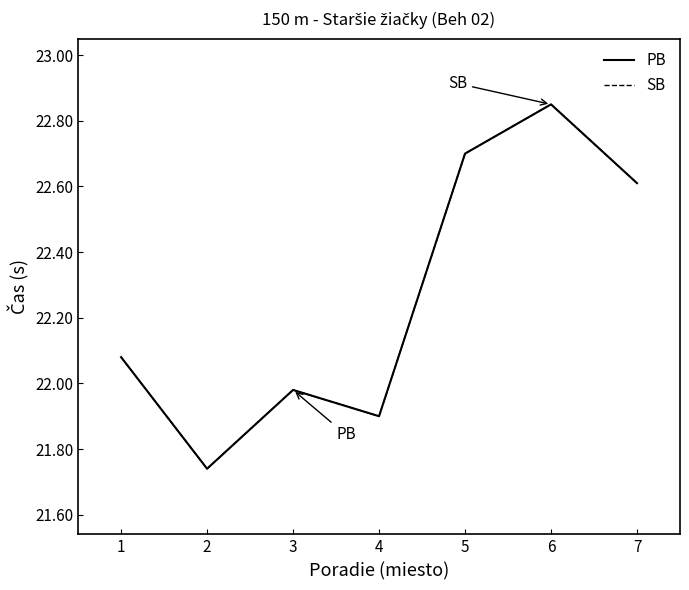

What is the average value of the SB series?

22.3